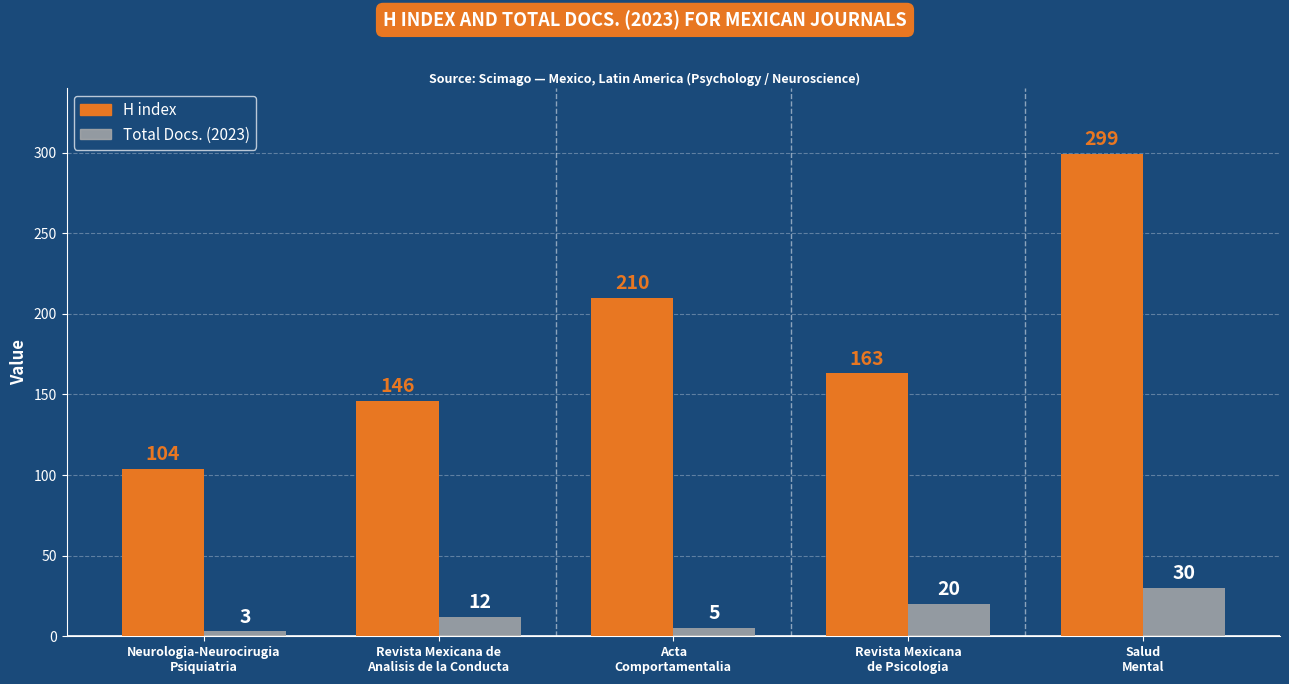

What is the value of the Total Docs. (2023) bar at the 3rd from the left?

5